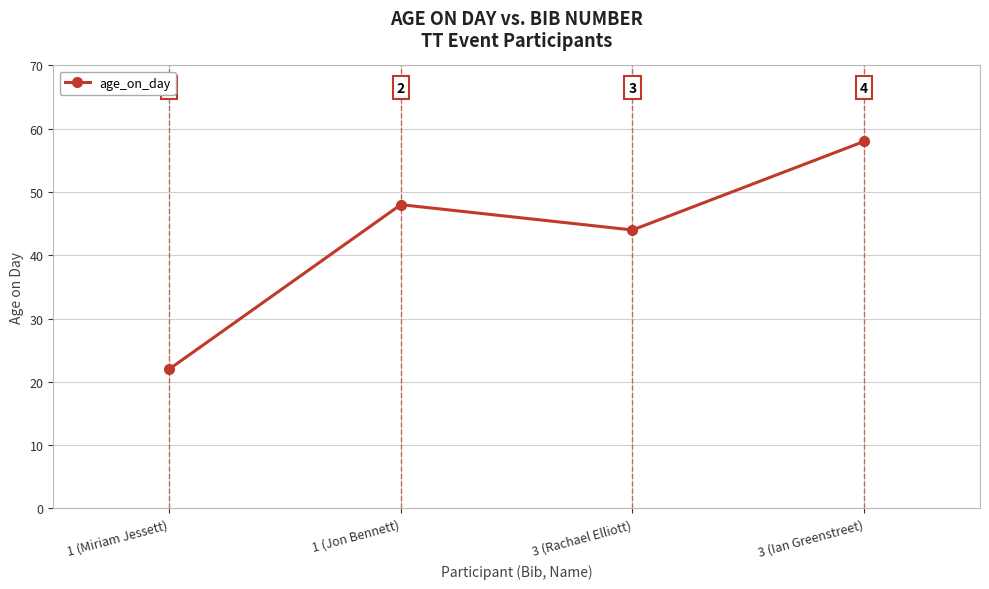

True or false: the data shows 34 at 3 (Ian Greenstreet).

False